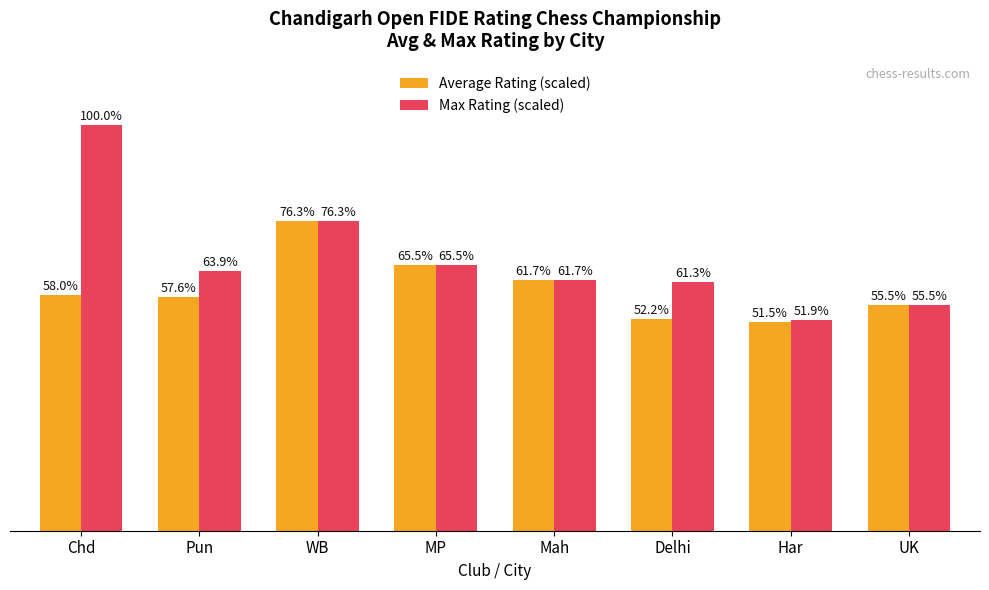

At which label is Max Rating (scaled) closest to 75?

WB